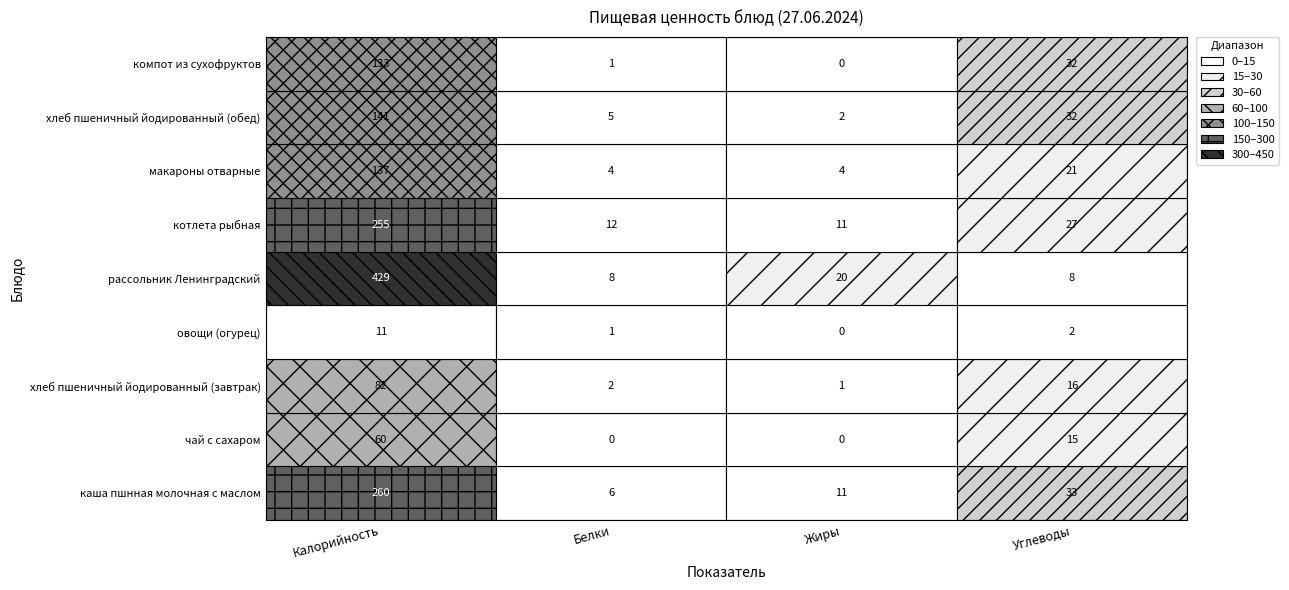

Between Калорийность and Белки, which series saw the biggest shift?

рассольник Ленинградский